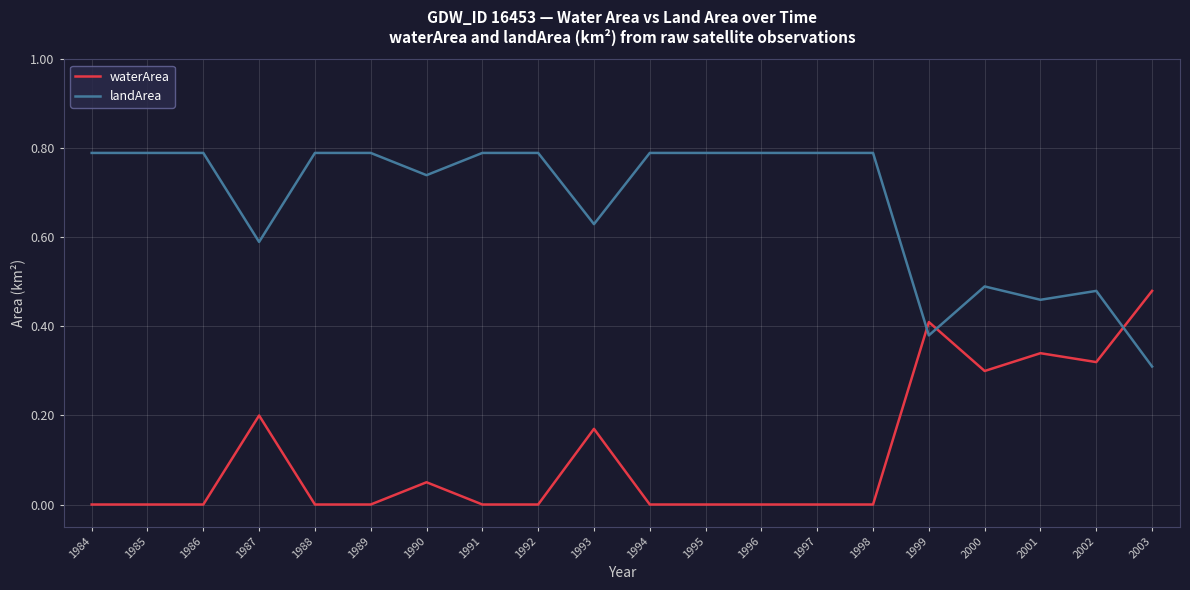

What is the total value across all series at 1999?

0.8